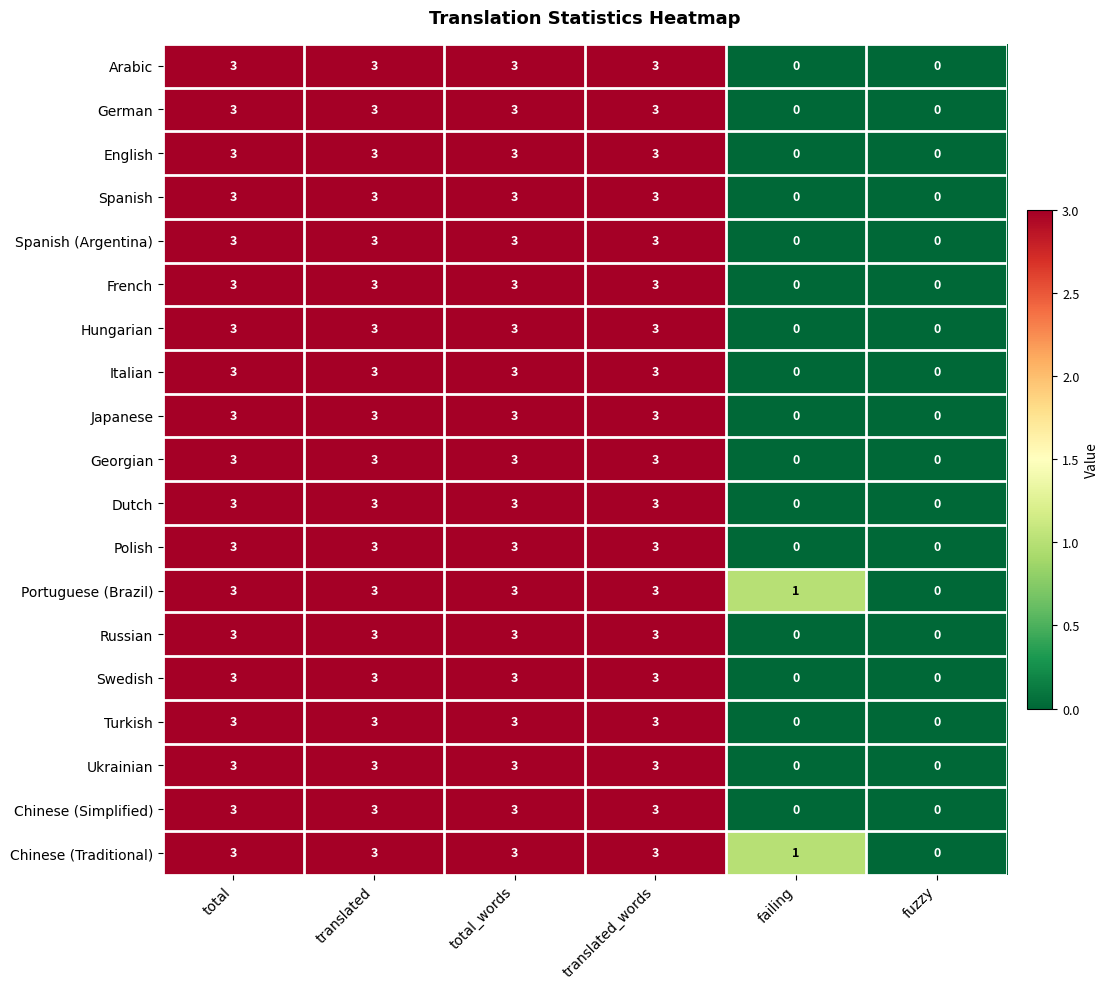

What is the maximum value for Polish?

3